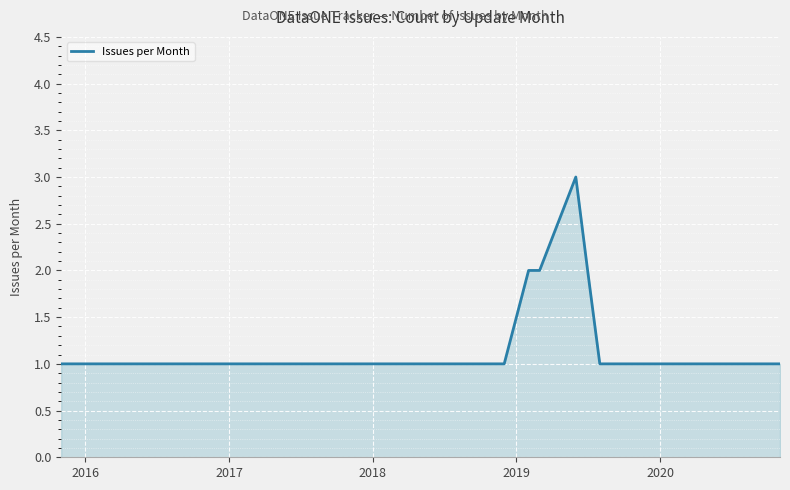

What is the smallest value displayed?

1